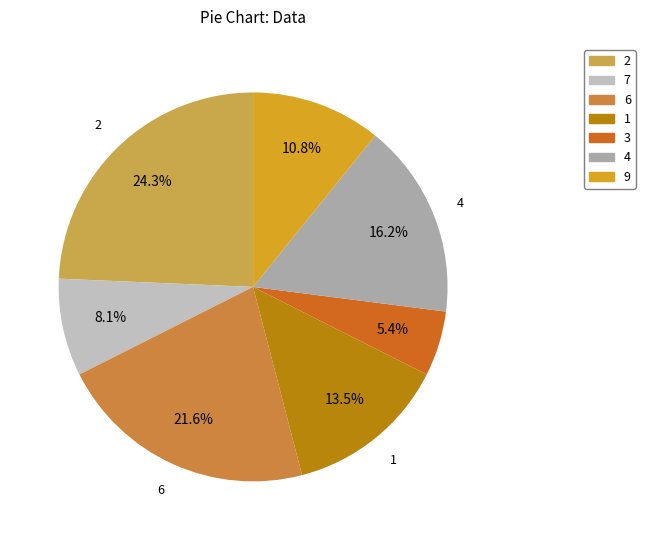

Count the number of slices in the pie.

7